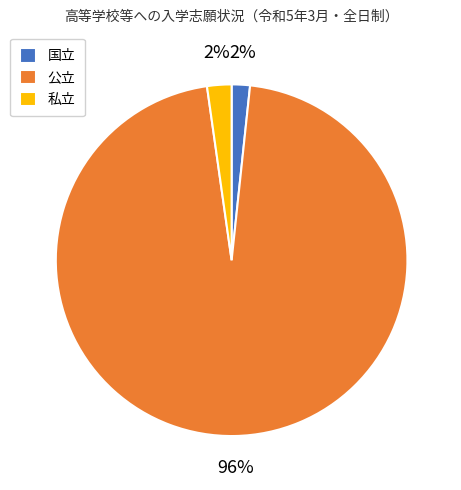

The 私立 slice represents 14% of the pie. True or false?

False